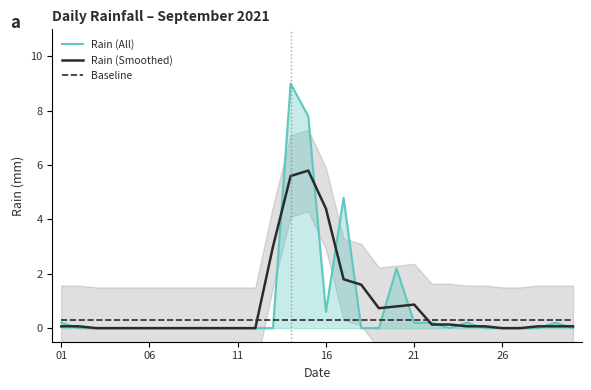

What is the value of the Baseline point at the 23rd from the left?

0.3